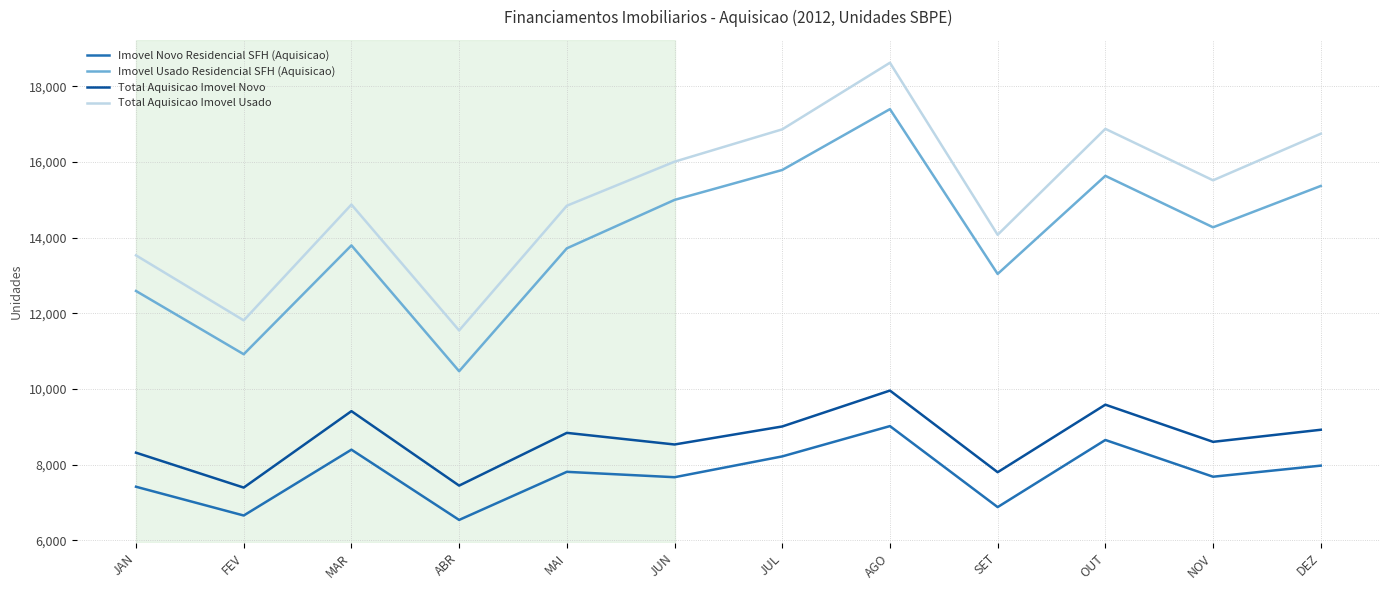

What is the sum of the Imovel Novo Residencial SFH (Aquisicao) values at AGO and MAI?

16831